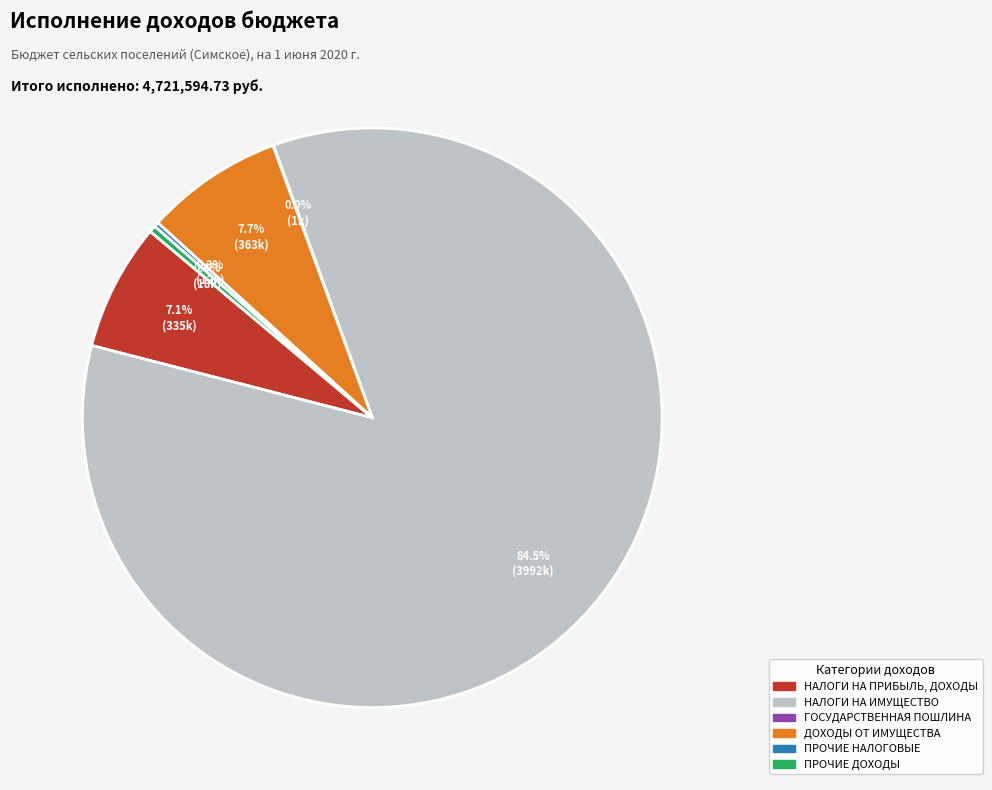

Does ПРОЧИЕ ДОХОДЫ account for over 50% of the chart?

No